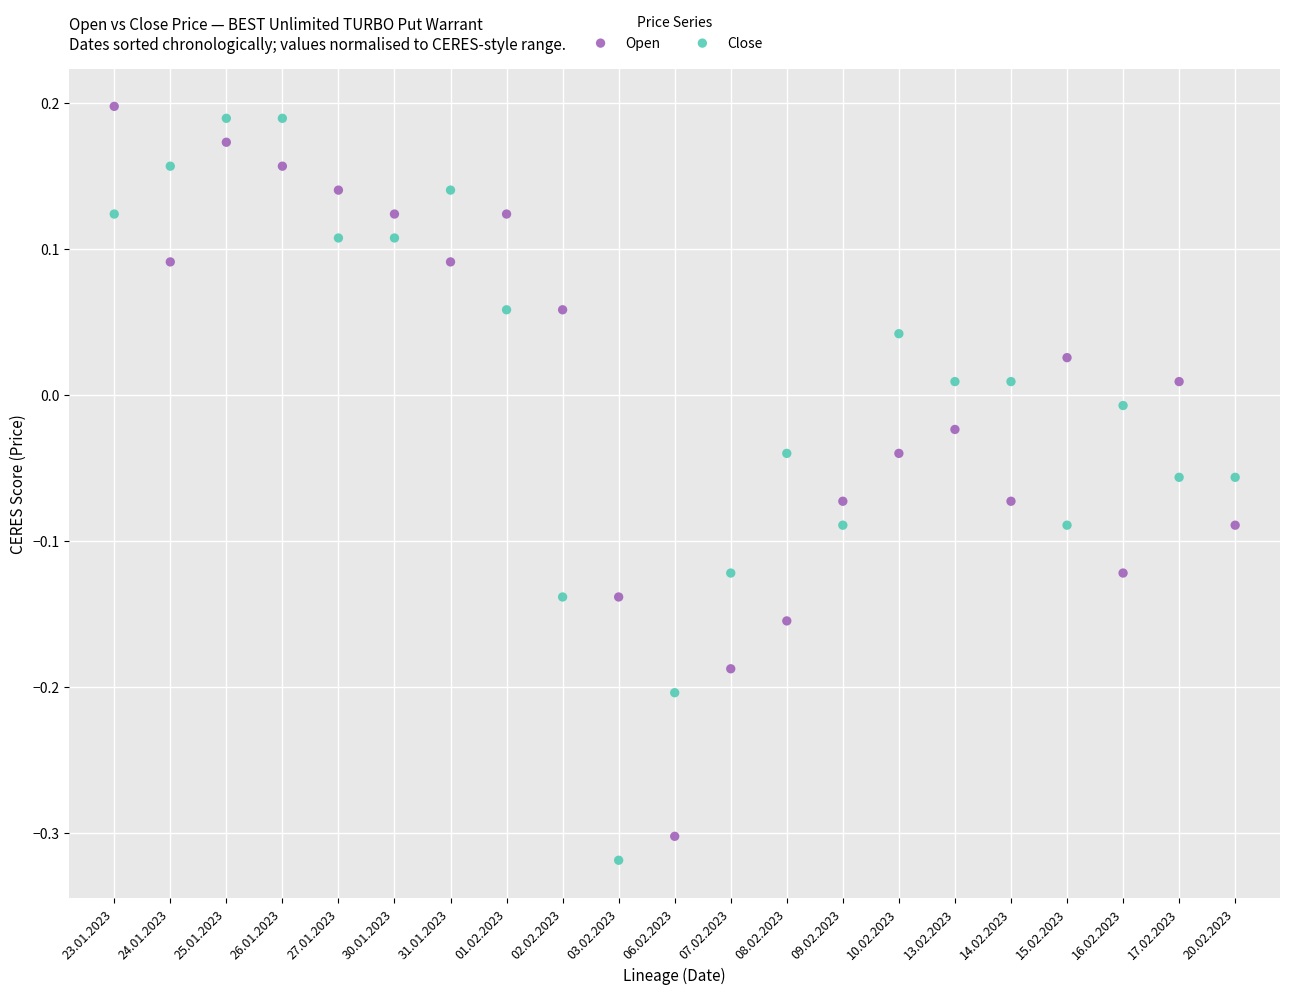

What are all the series names shown in the legend?

Open, Close